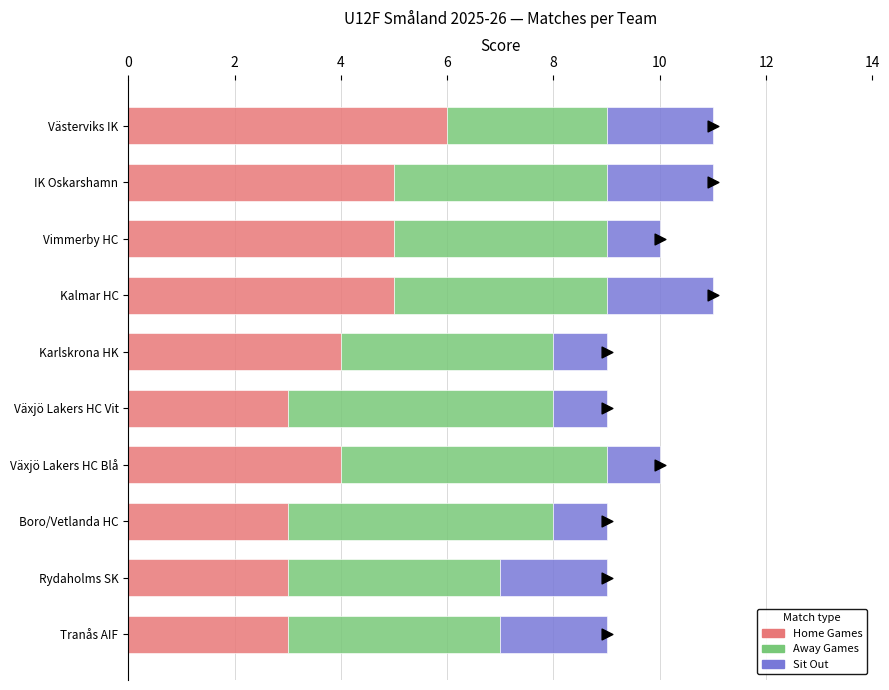

Which series contains the highest Y value?

Home Games